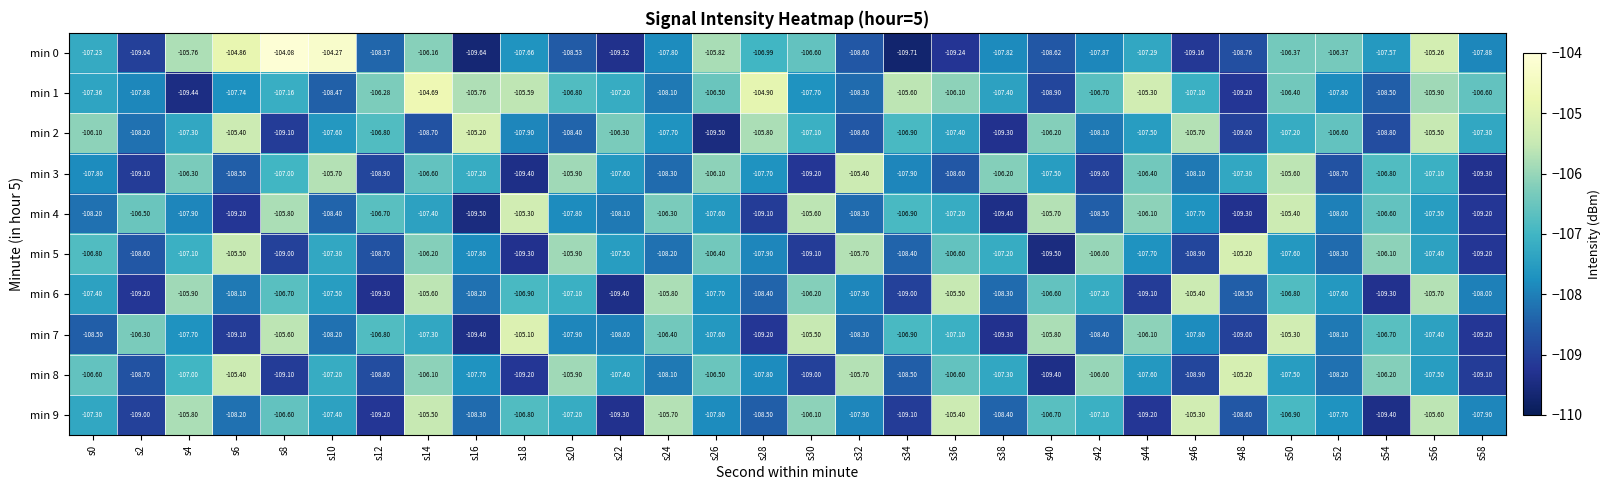

Is the value of min 2 at s26 greater than the value of min 3 at s26?

No